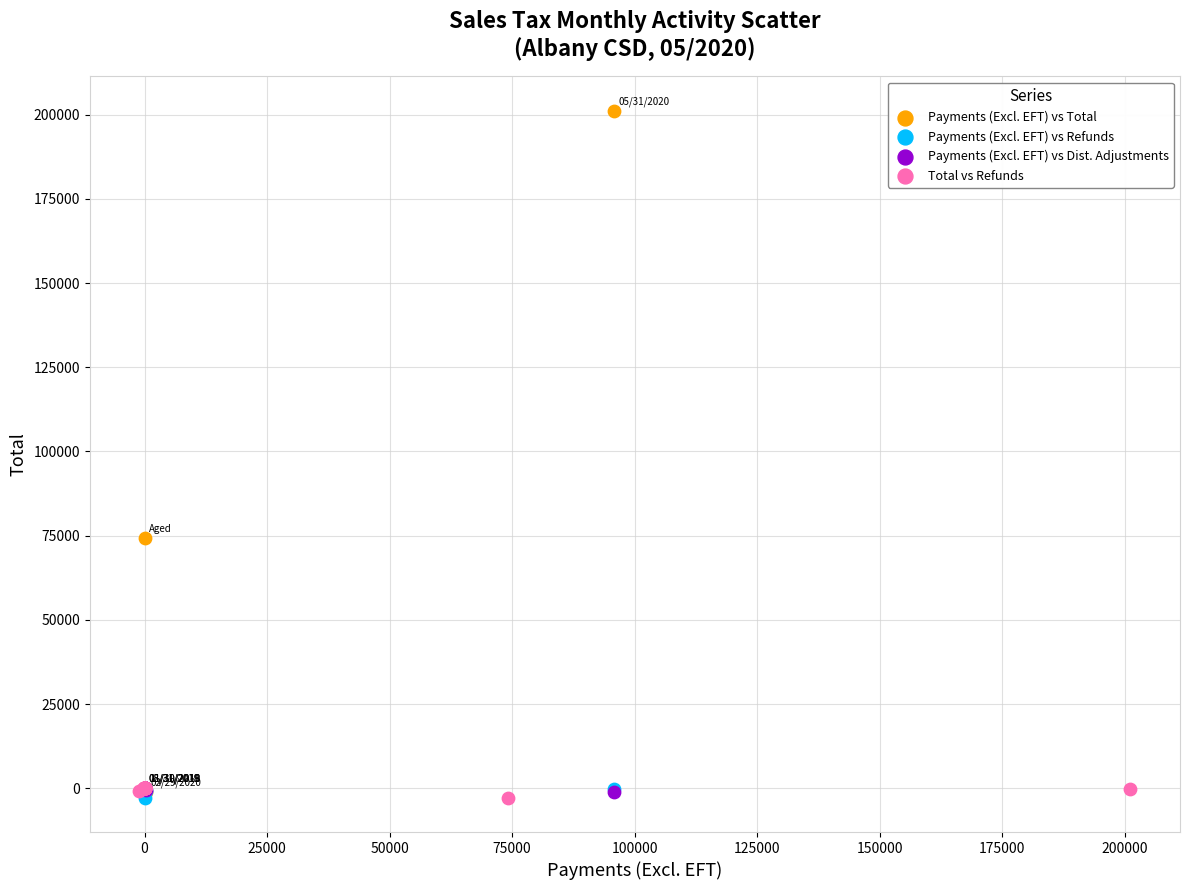

Which series has the largest Y range (max minus min)?

Payments (Excl. EFT) vs Total